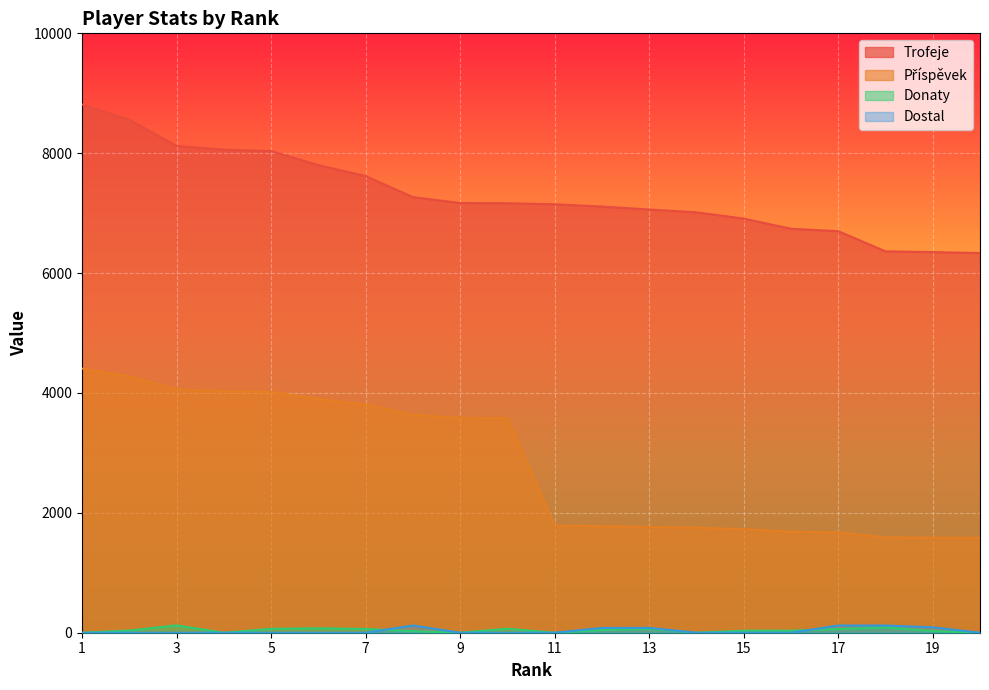

What is the average value of the Donaty series?

40